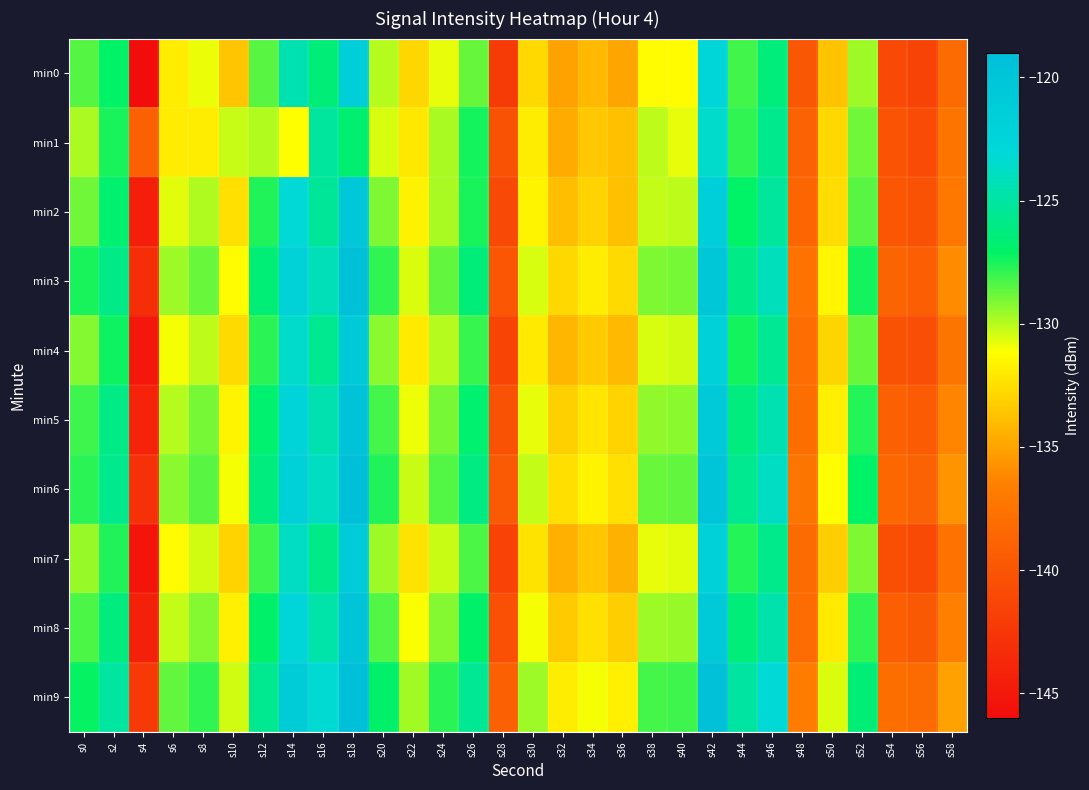

At which category does the chart reach its minimum across all series?

s4